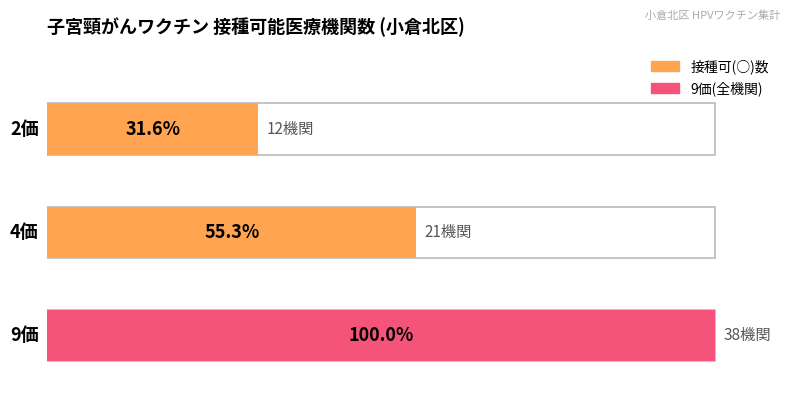

Which series has the largest total across all categories?

9価